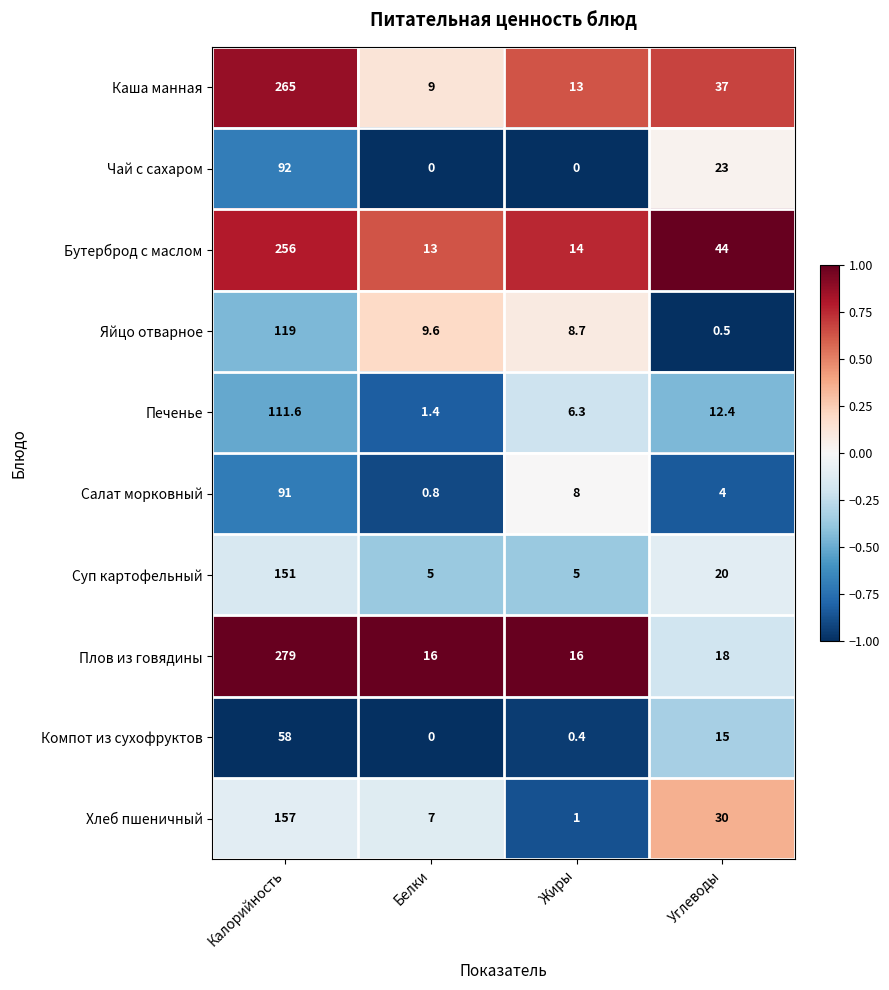

What is the spread (max minus min) of values at Белки?

16.0